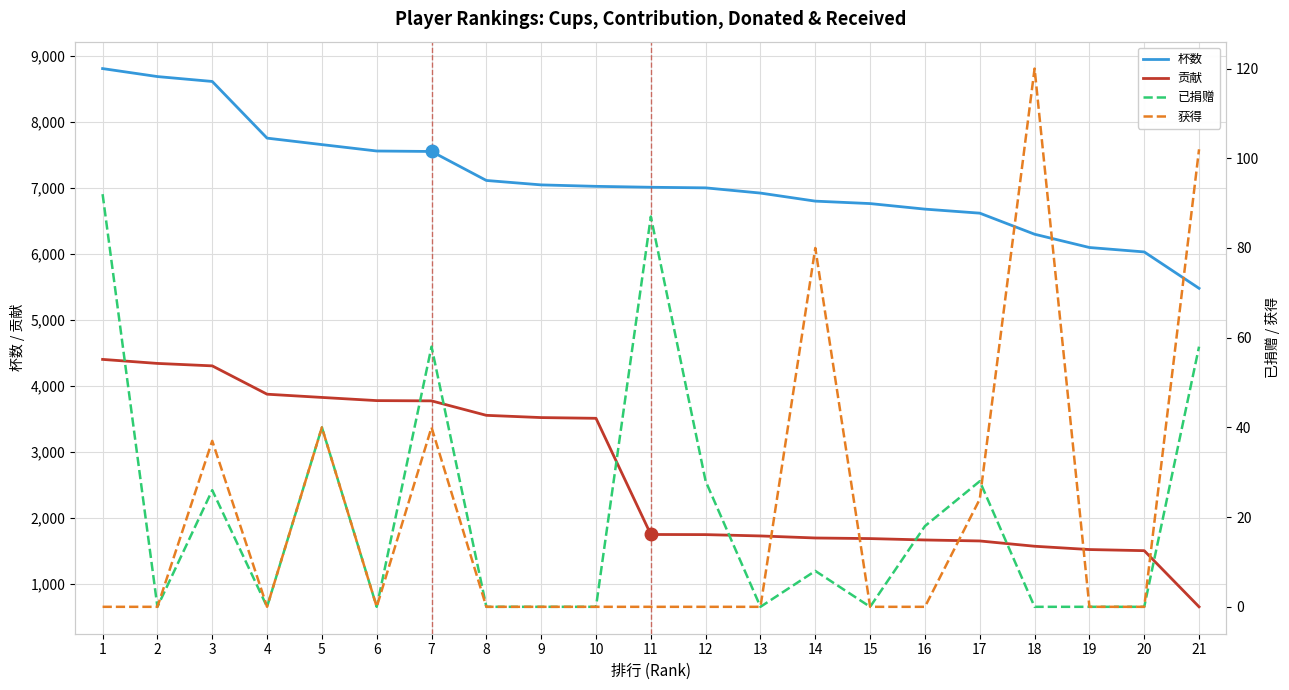

True or false: 获得 and 贡献 intersect in this chart.

False